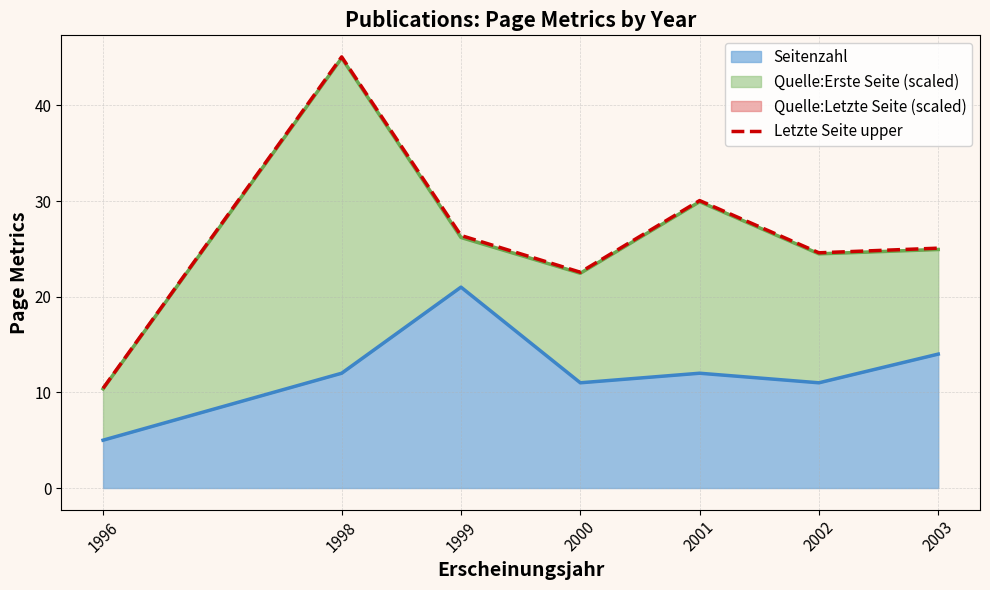

What is the change in value from 1996 to 2001?

+19.6